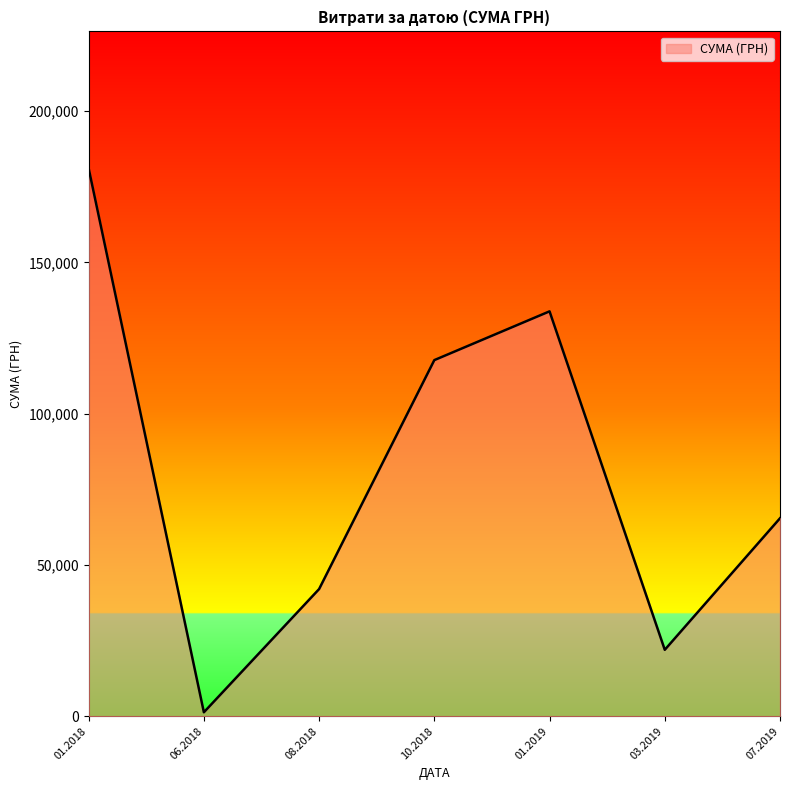

Count the number of categories in the chart.

7